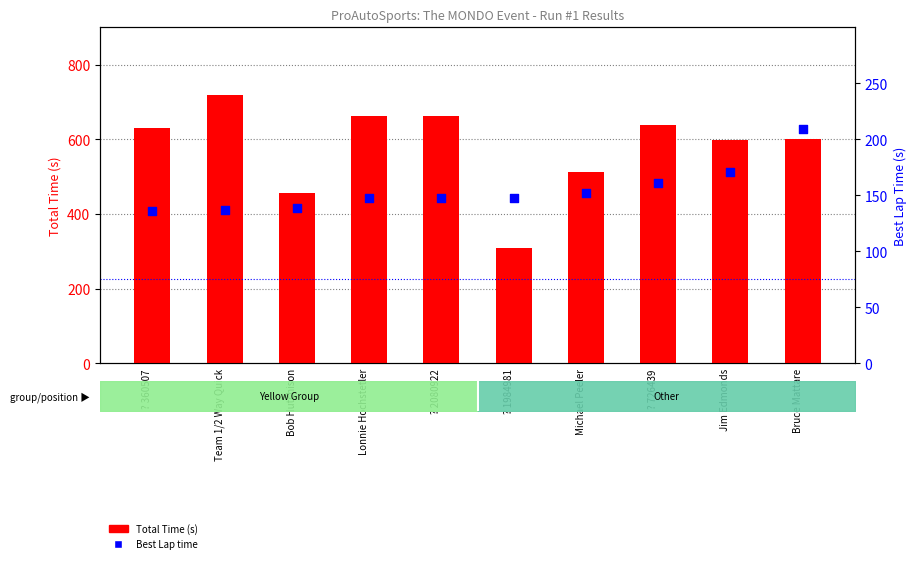

Which series contains the lowest Y value?

Best Lap time